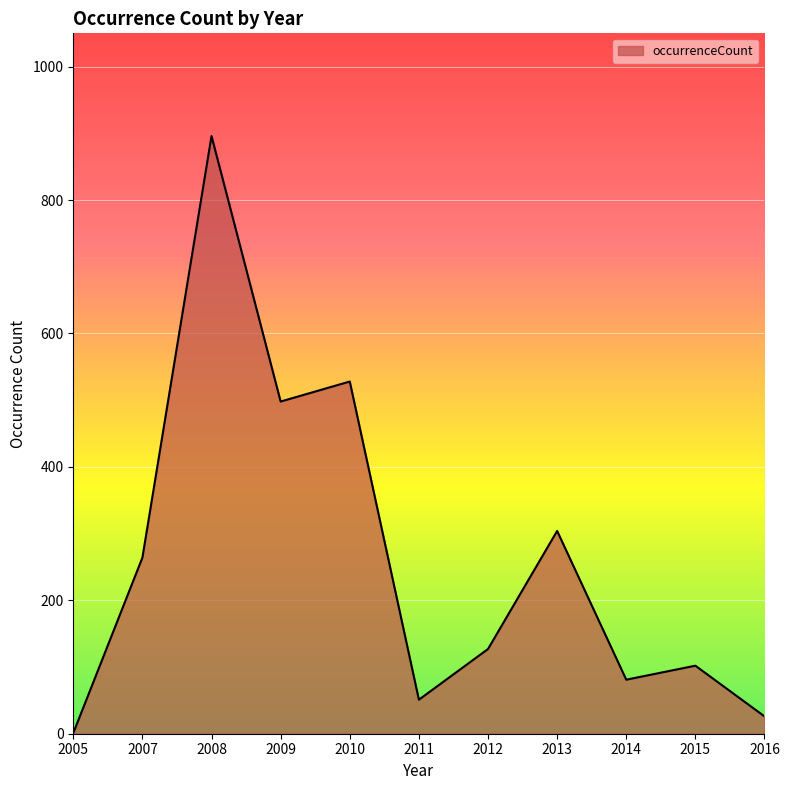

What is the difference between the maximum and minimum values?

895